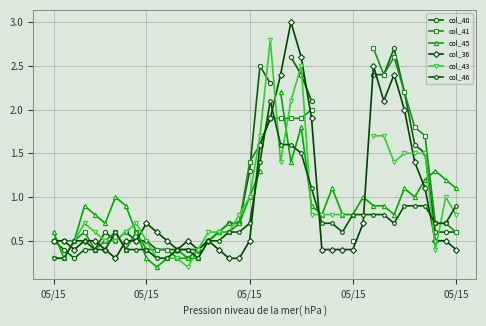

True or false: col_41 has a value of 0.1 at 14.

False